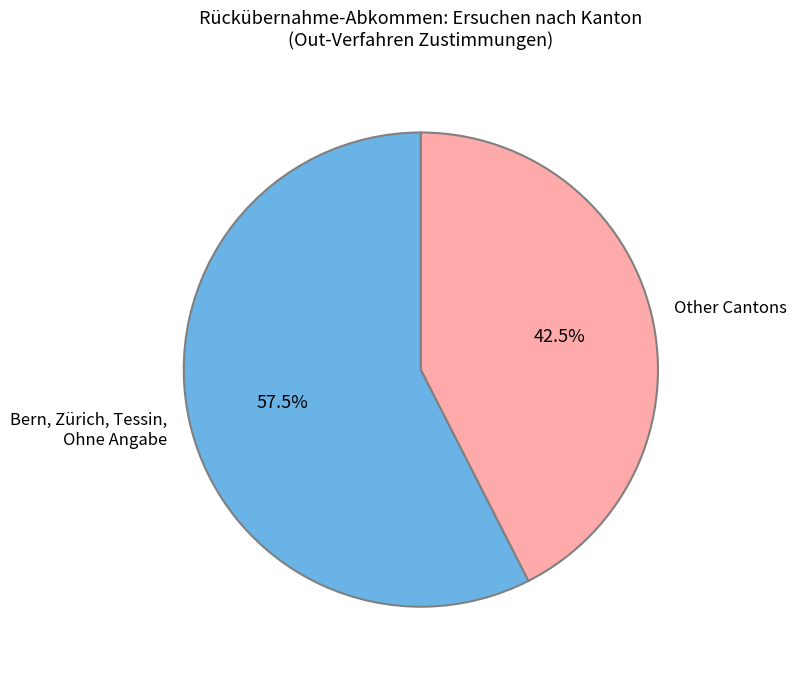

Which category has the biggest portion of the pie?

Bern, Zürich, Tessin, Ohne Angabe